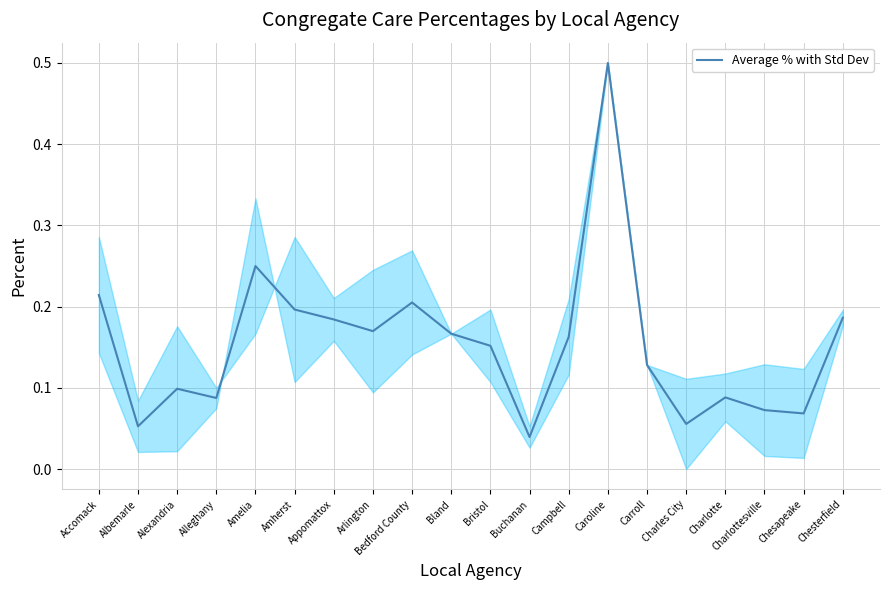

How many lines are shown in the chart?

1